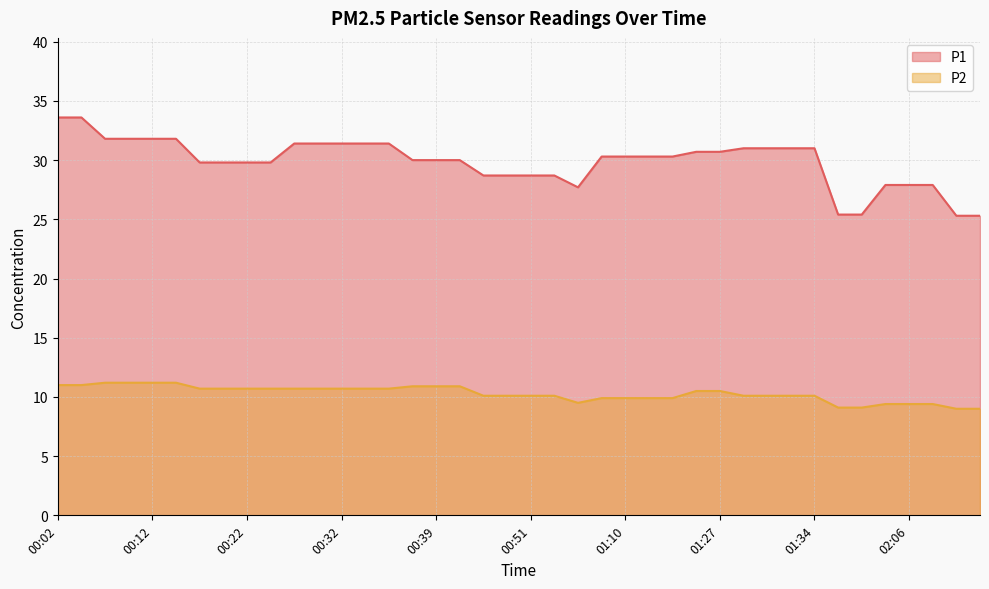

True or false: P1 has a value of 46.1 at 00:58.

False